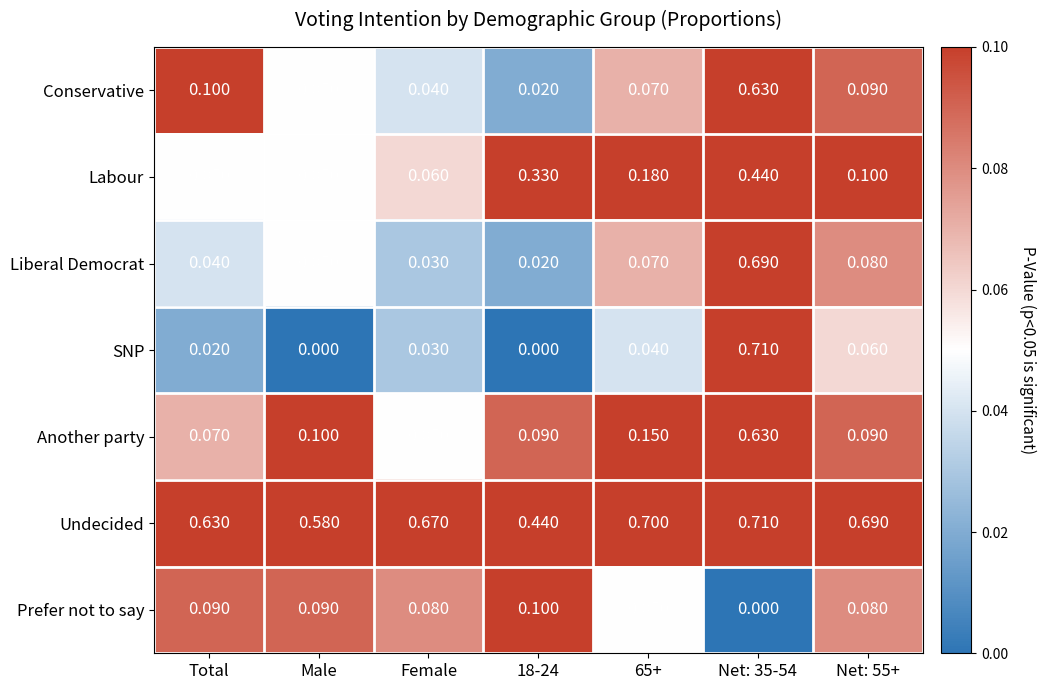

Is the value of Another party at Female greater than the value of Undecided at Male?

No